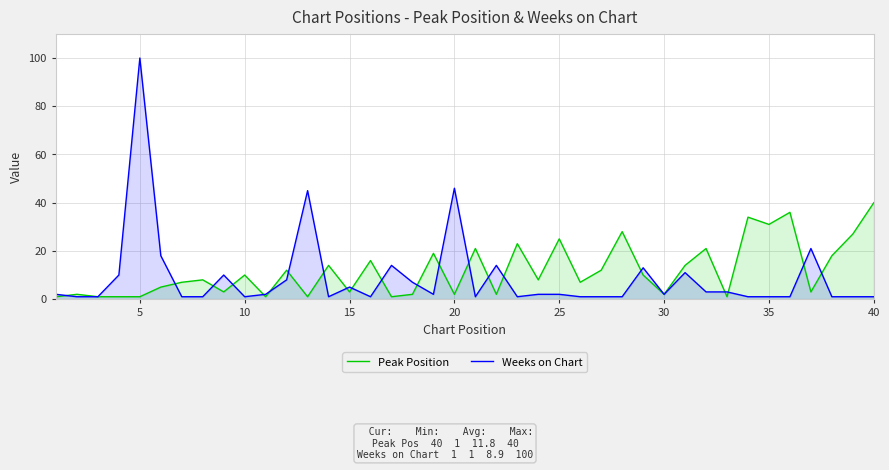

What is the difference between the maximum and minimum values in the Peak Position series?

39